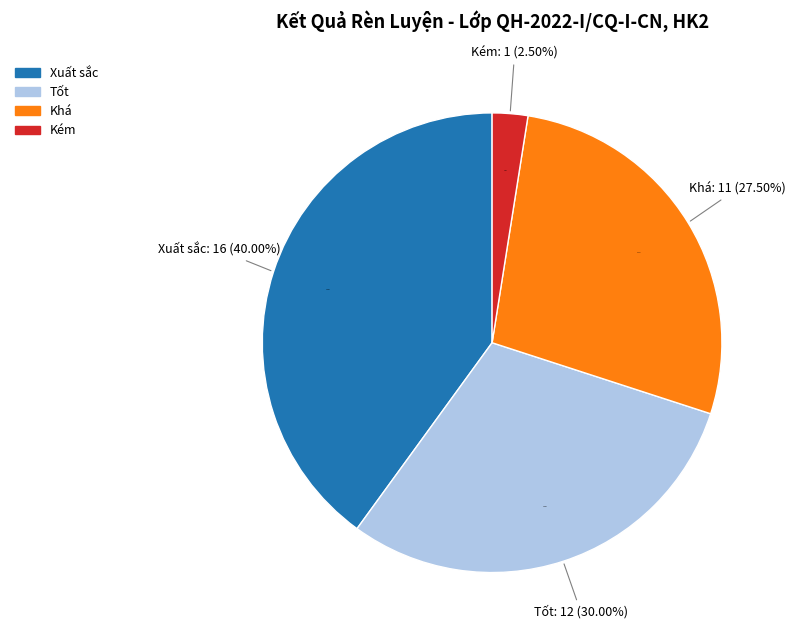

Approximately how many times larger is the value at Xuất sắc compared to Tốt?

1.3